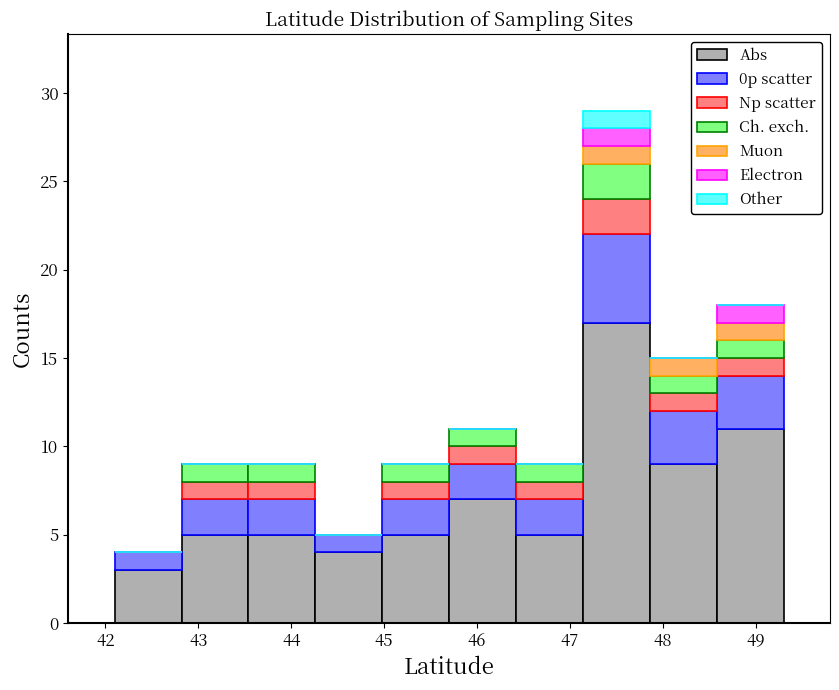

Reading left to right, list every stacked bar in this chart as the range it spans on the x-axis followed by its total height. Neither the bar edges nor the heights are printed on the chart, so give them approximately, as read against the axes.

42.10 to 42.82: 4
42.82 to 43.54: 9
43.54 to 44.26: 9
44.26 to 44.98: 5
44.98 to 45.70: 9
45.70 to 46.42: 11
46.42 to 47.14: 9
47.14 to 47.86: 29
47.86 to 48.58: 15
48.58 to 49.30: 18